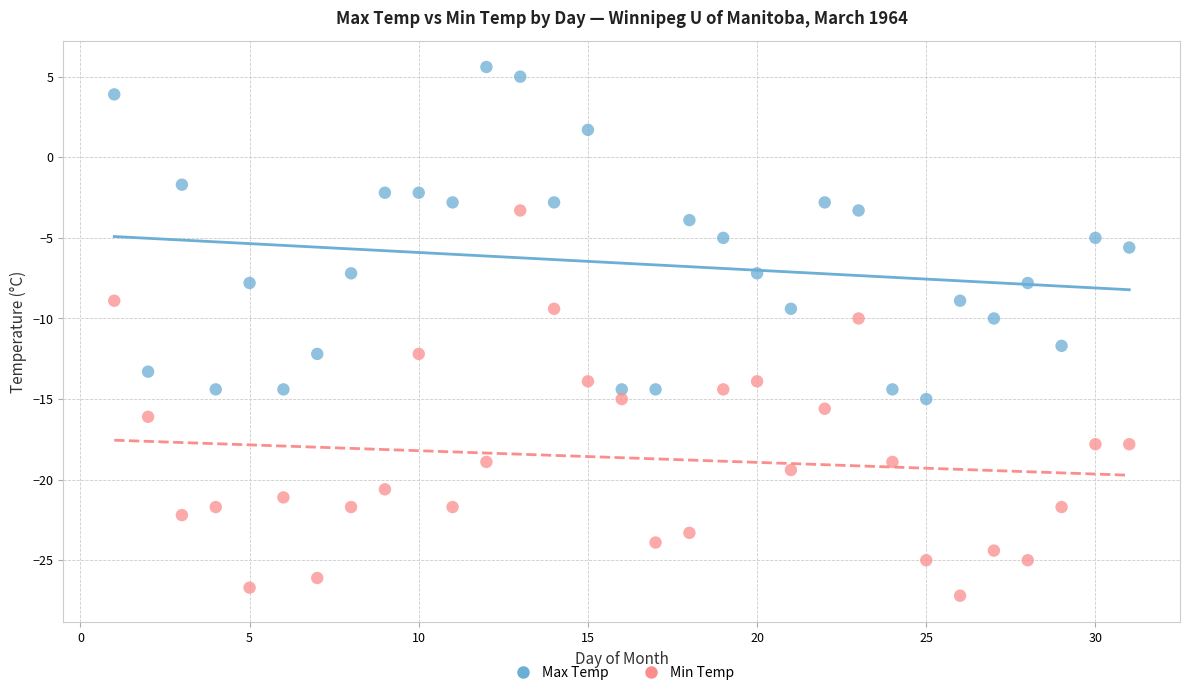

Which series reaches the minimum Y coordinate?

Min Temp